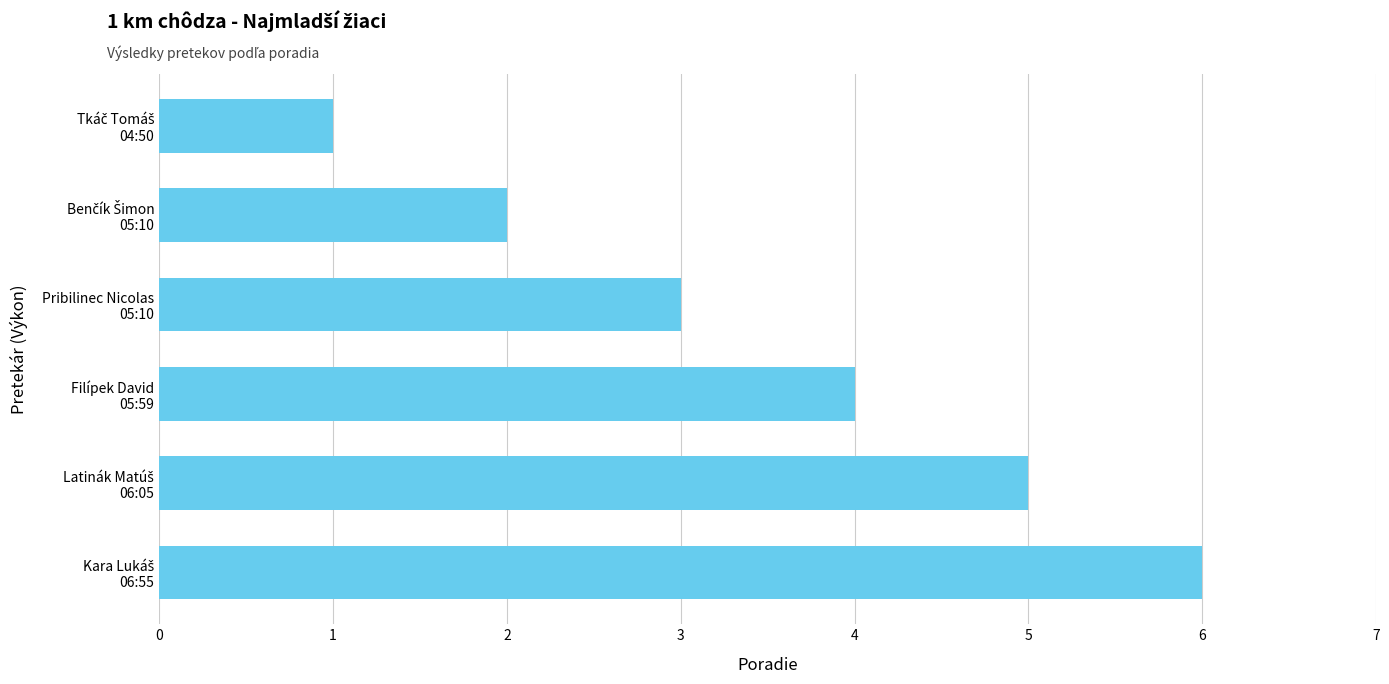

What is the greatest value displayed?

6